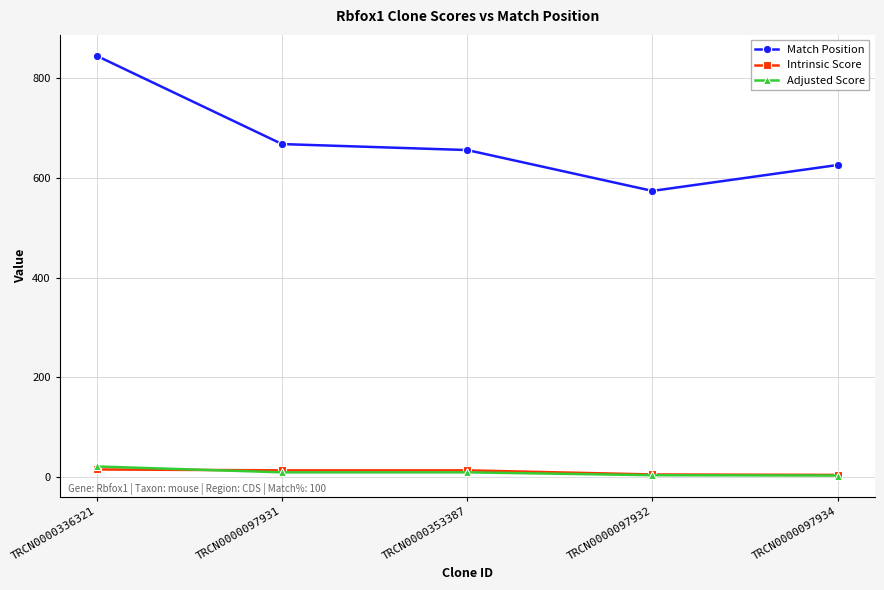

True or false: Match Position and Adjusted Score intersect in this chart.

False